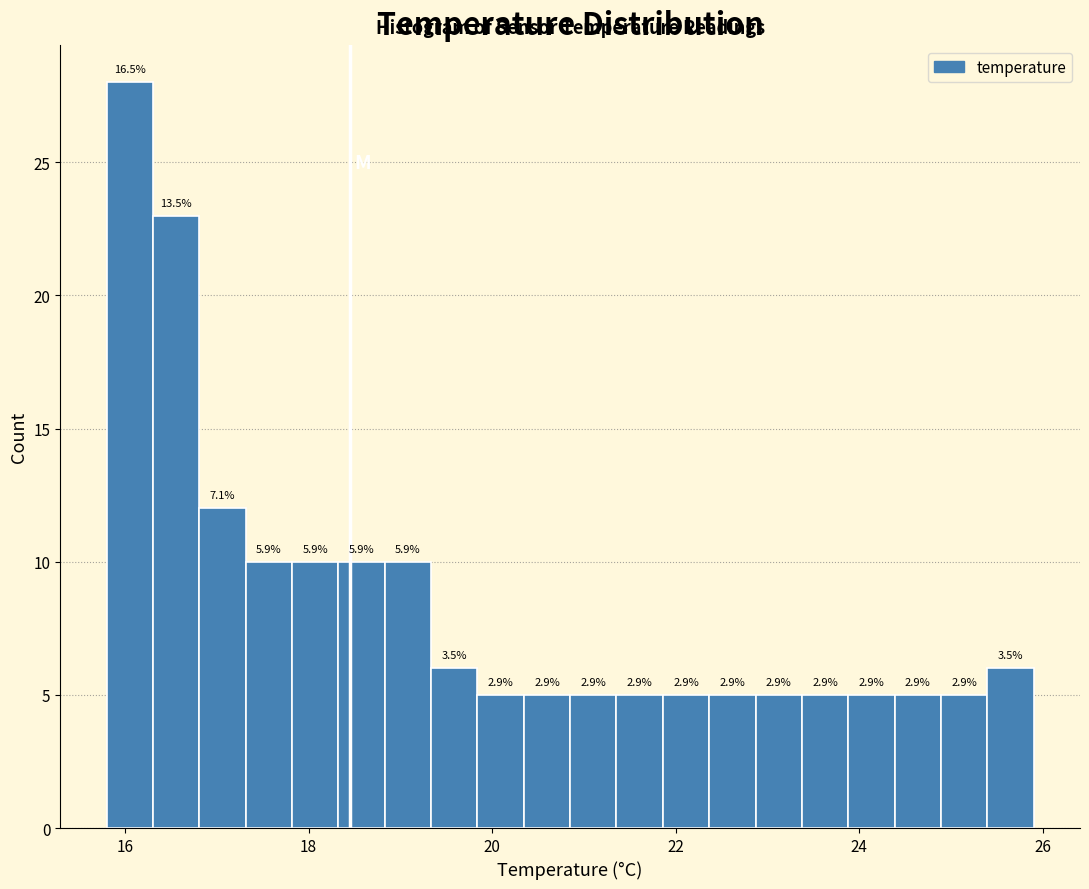

Read against the x-axis, roughly where is the centre of the tallest bar?

16.0